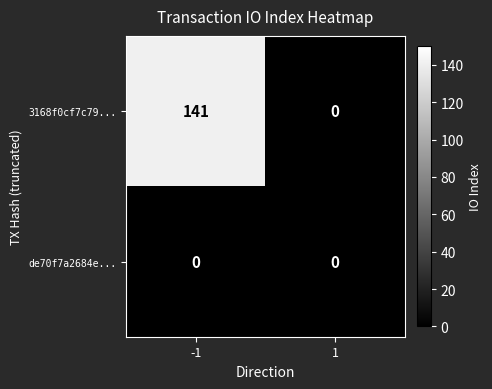

Between -1 and 1, which series saw the biggest shift?

3168f0cf7c79...